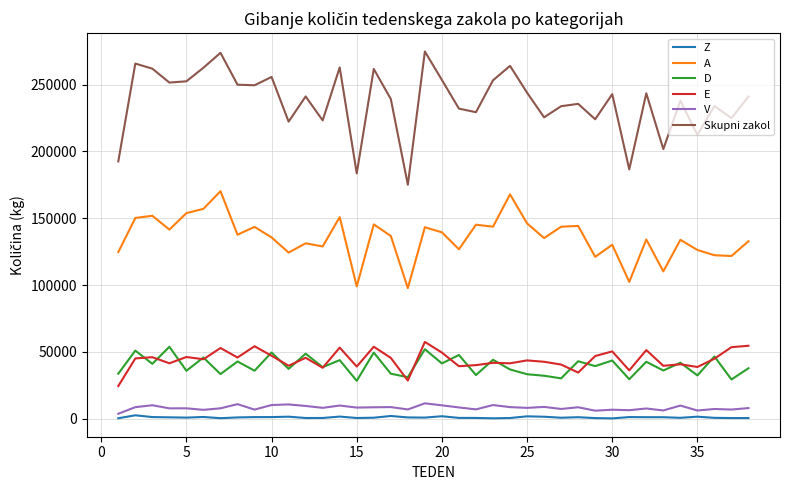

Which series has the largest total across all categories?

Skupni zakol